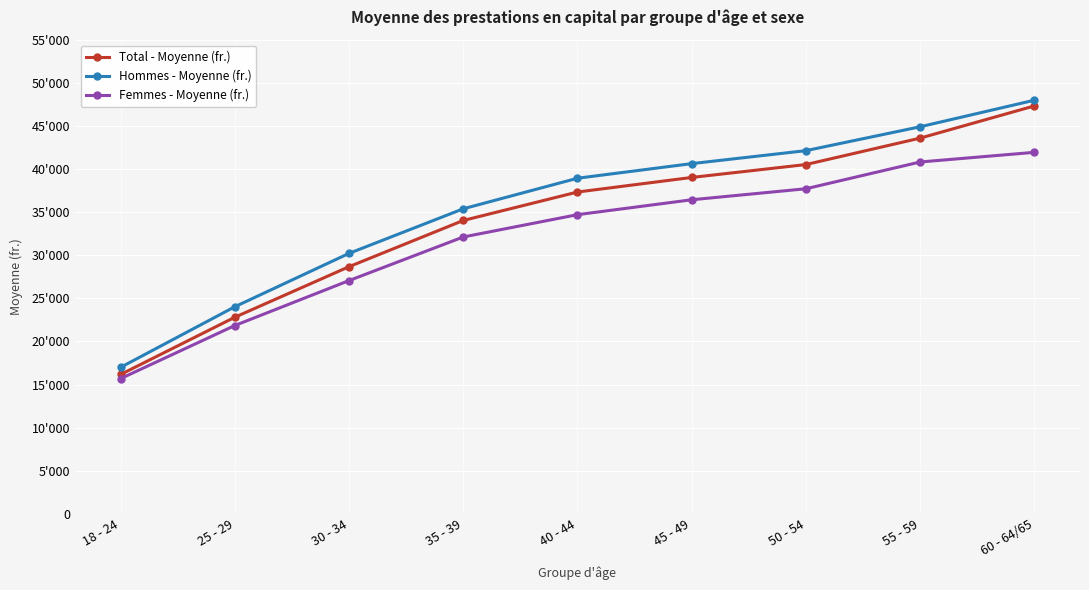

True or false: Hommes - Moyenne (fr.) and Femmes - Moyenne (fr.) cross at least once.

False